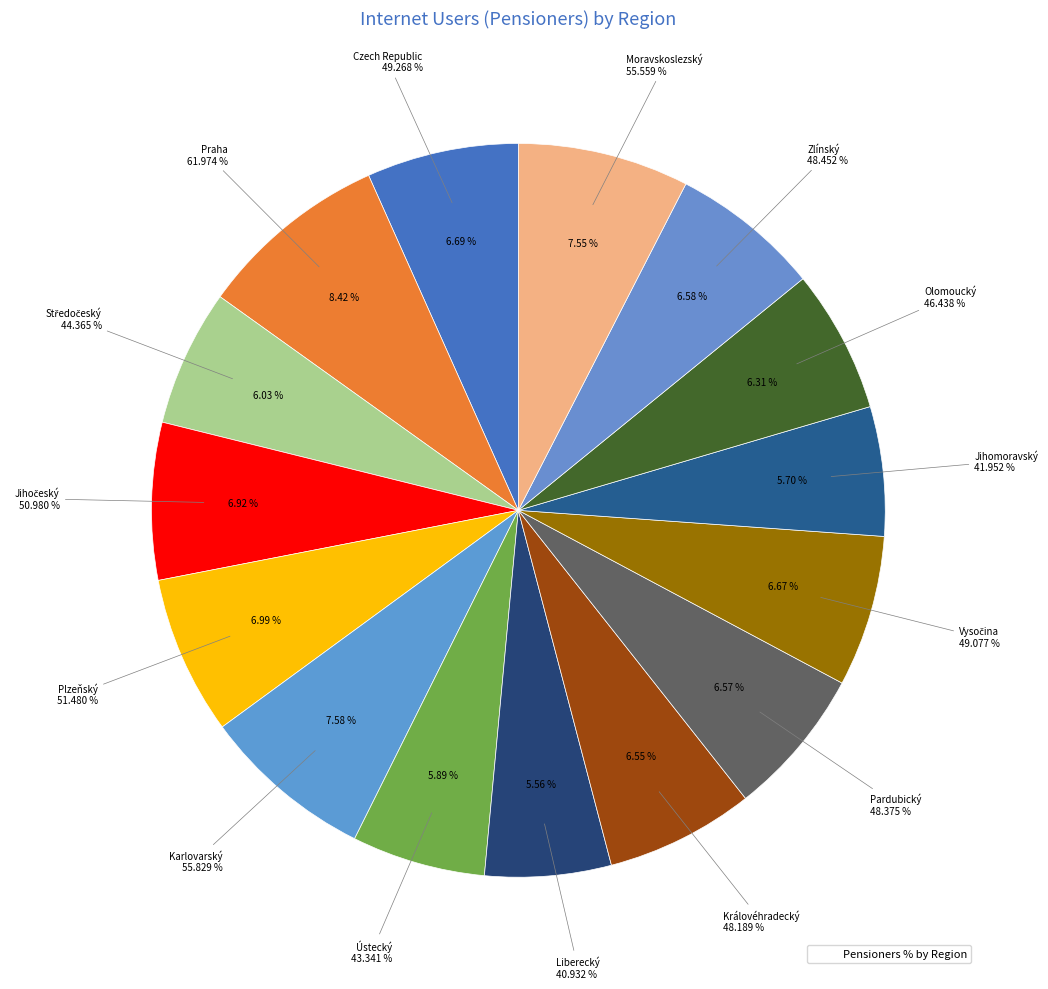

Which slice is the largest?

Praha